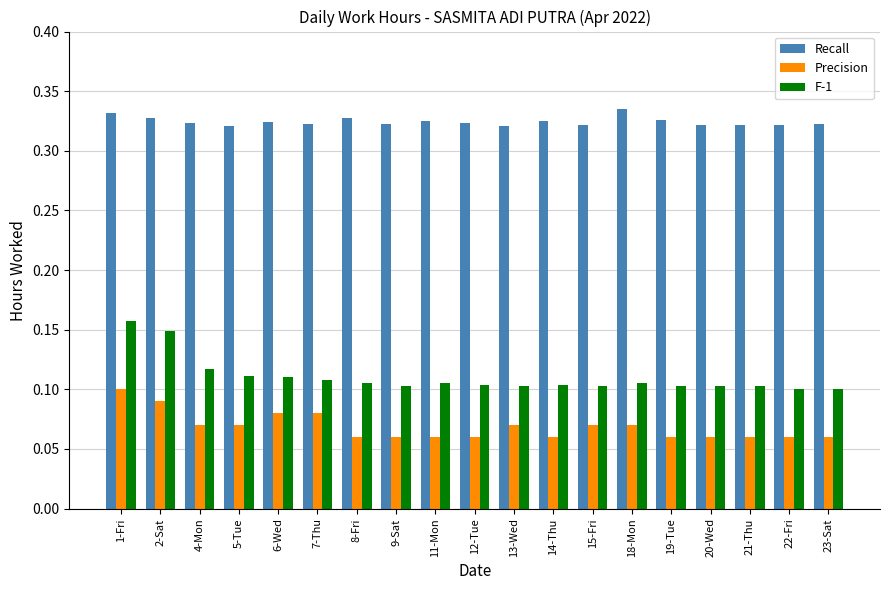

True or false: F-1 has a value of 0.1 at 22-Fri.

True